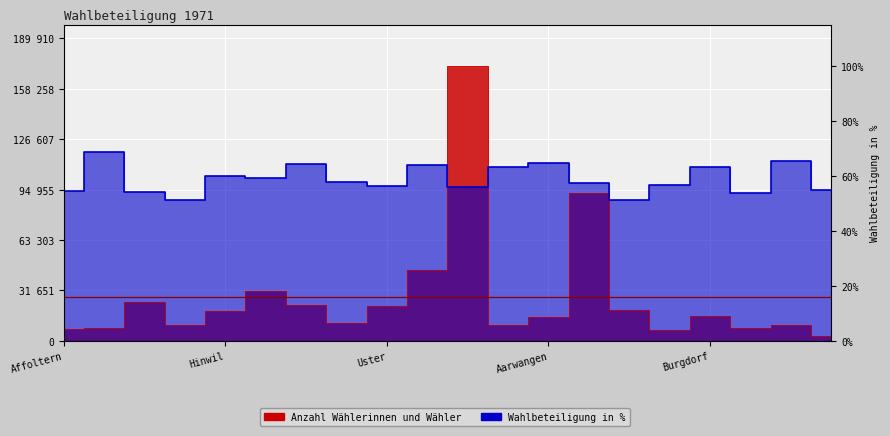

The value of Anzahl Wählerinnen und Wähler at Aarberg is 6375.8. True or false?

False